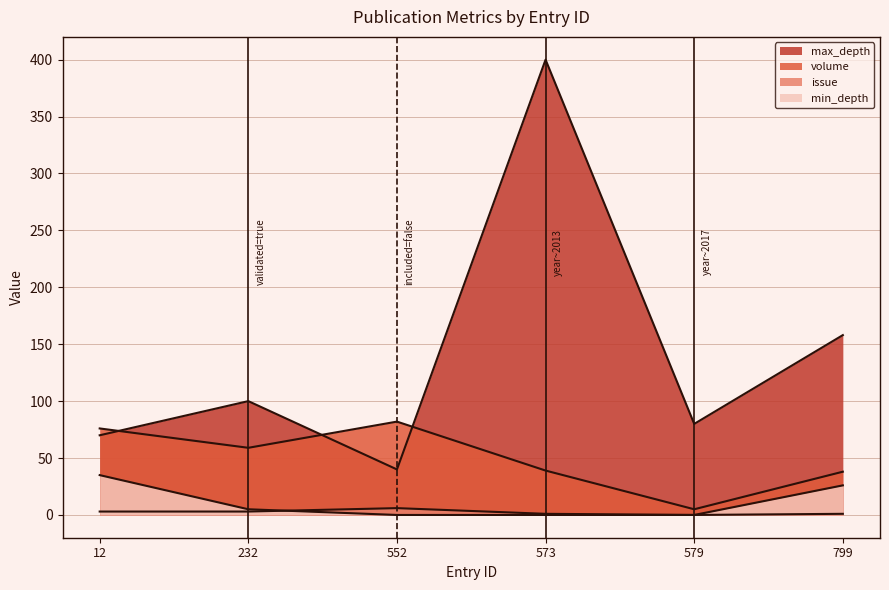

Is the value of volume at 799 greater than the value of min_depth at 573?

Yes